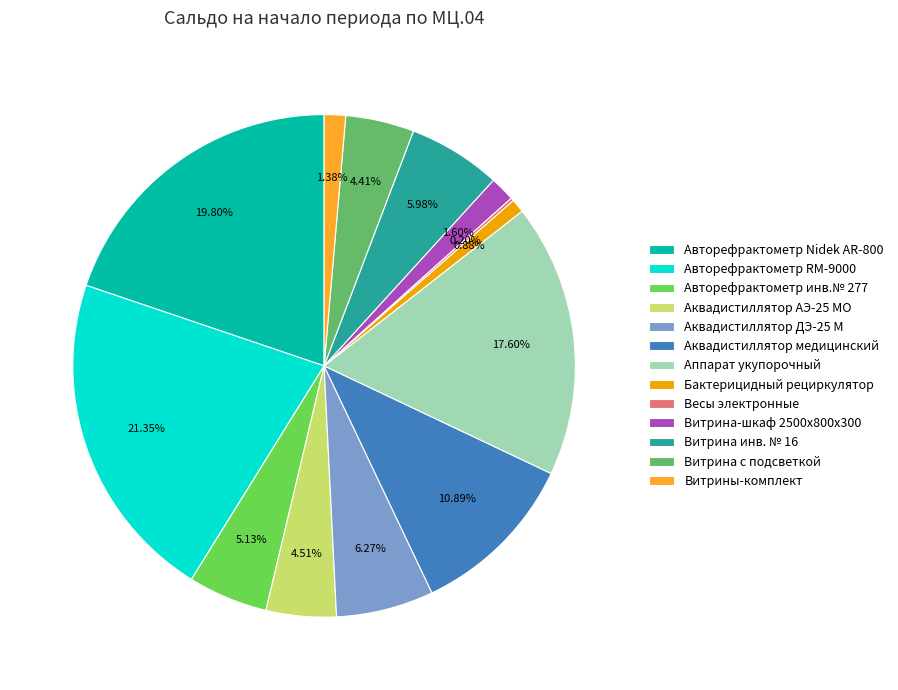

Do Авторефрактометр Nidek AR-800 and Бактерицидный рециркулятор together represent more than half of the pie?

No